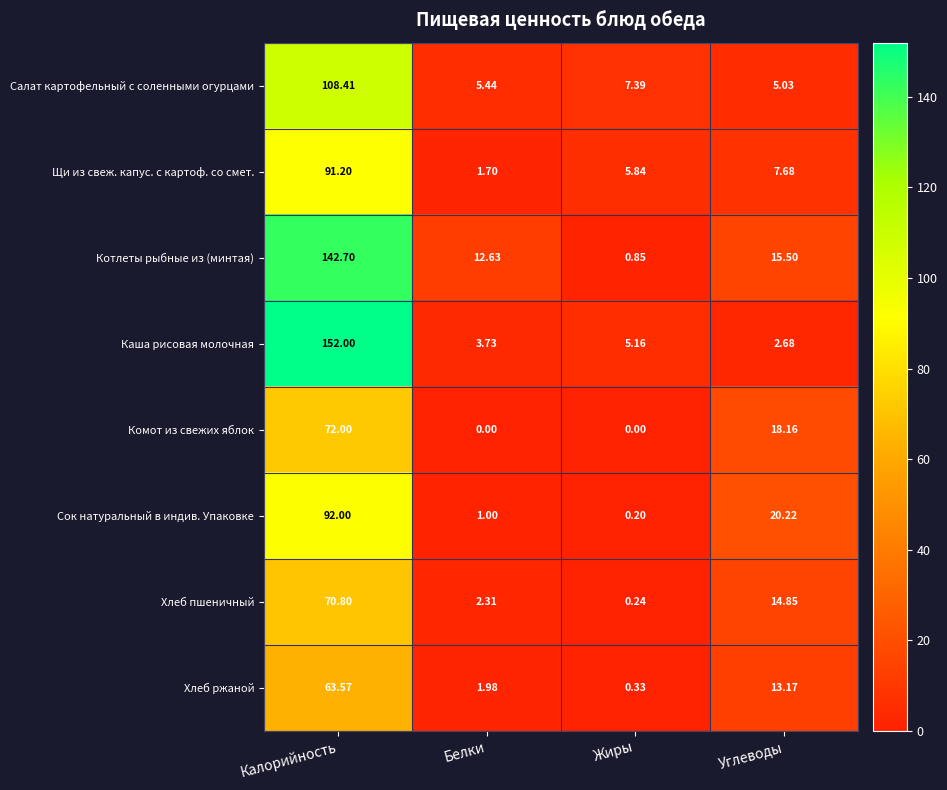

At which category is the sum across all series the highest?

Калорийность